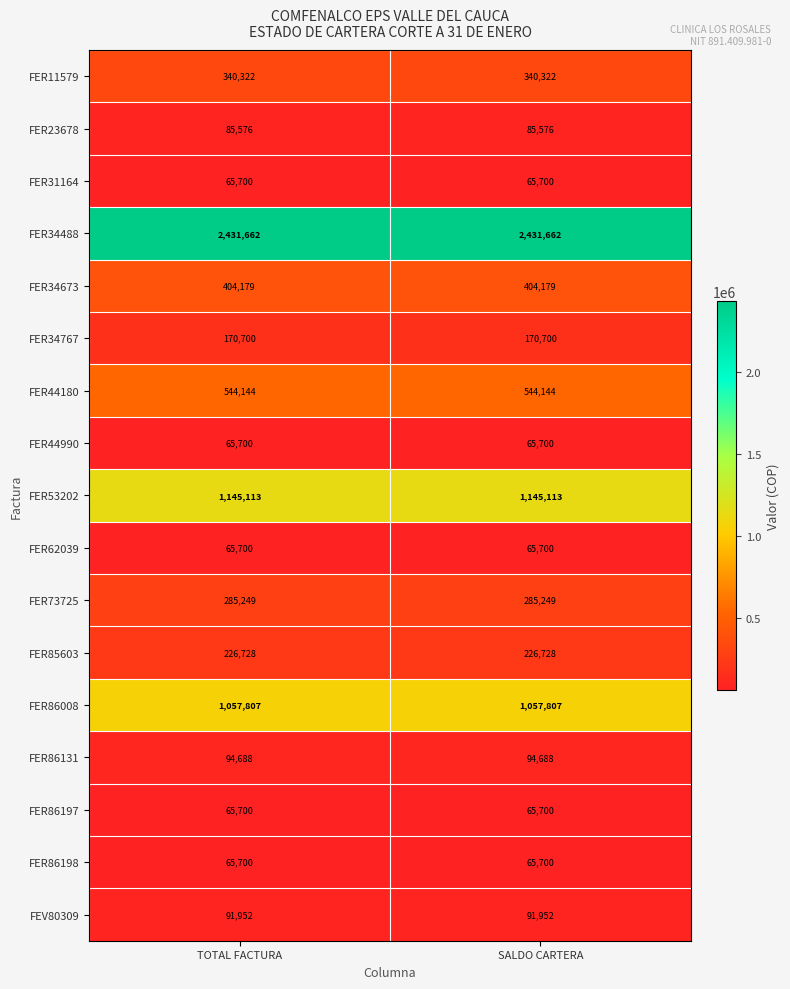

At how many categories does at least one series exceed 419589?

2